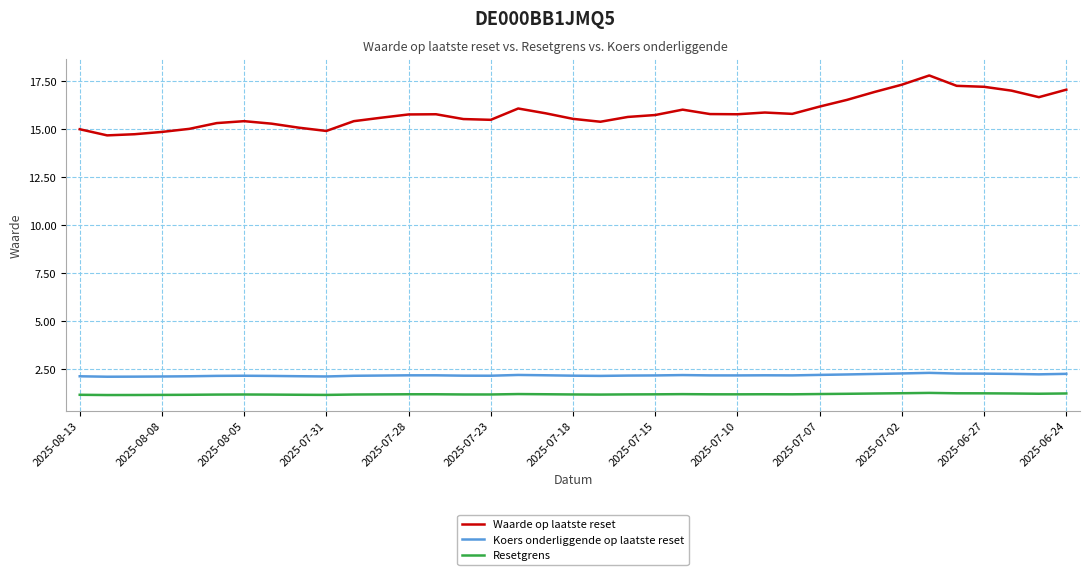

What is the highest value of the Resetgrens series?

1.3